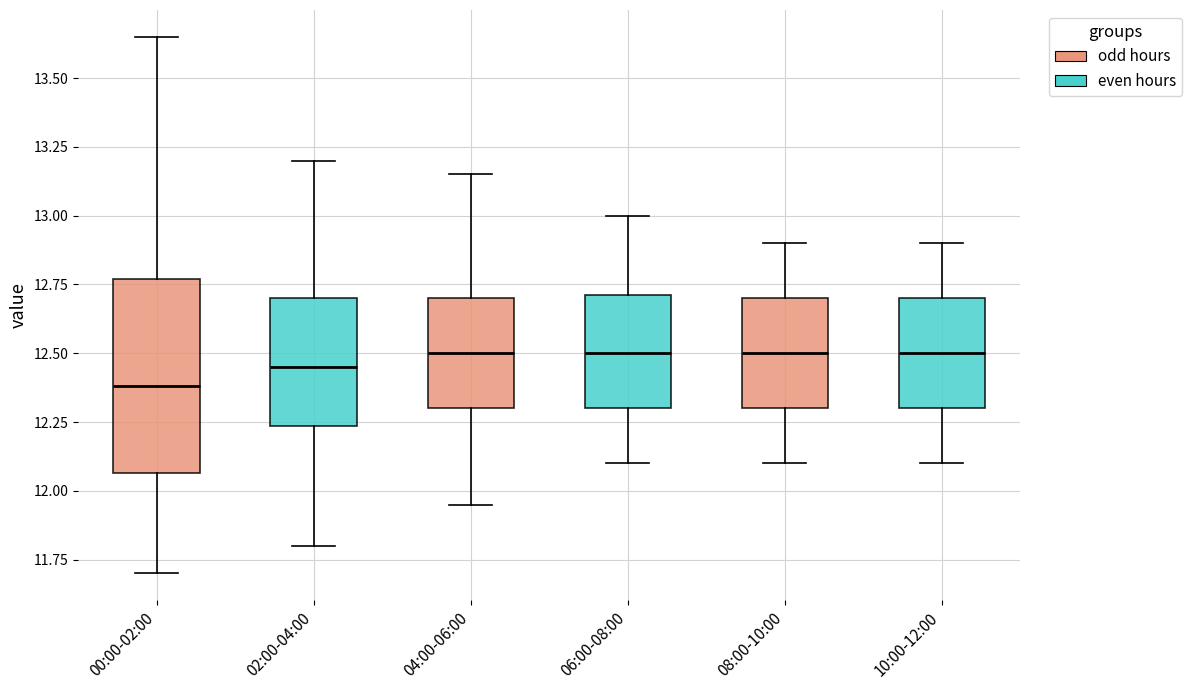

Which box's median line is the lowest?

00:00-02:00